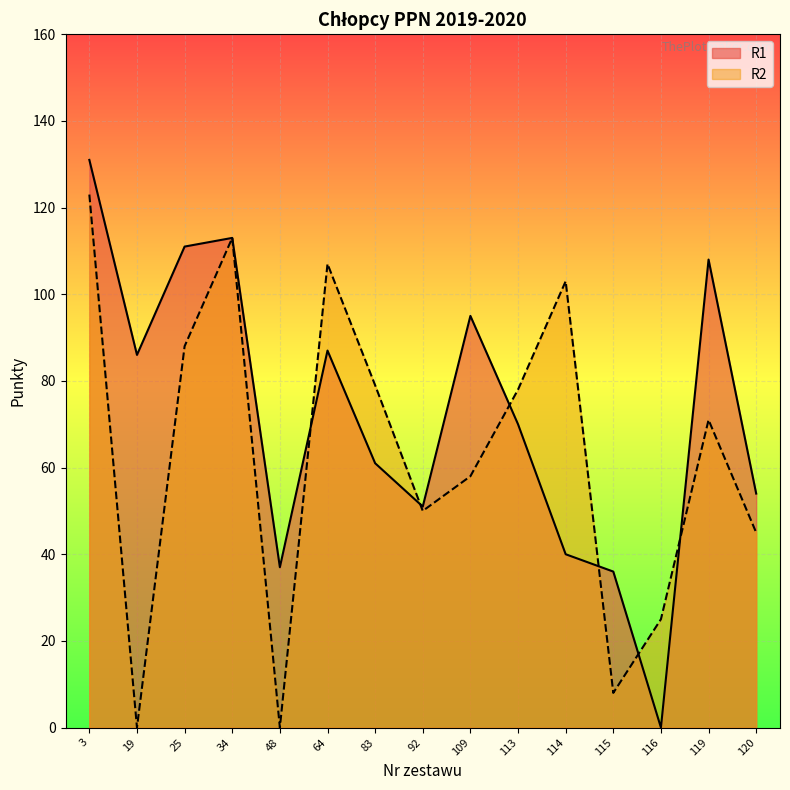

How many categories are shown in the chart?

15